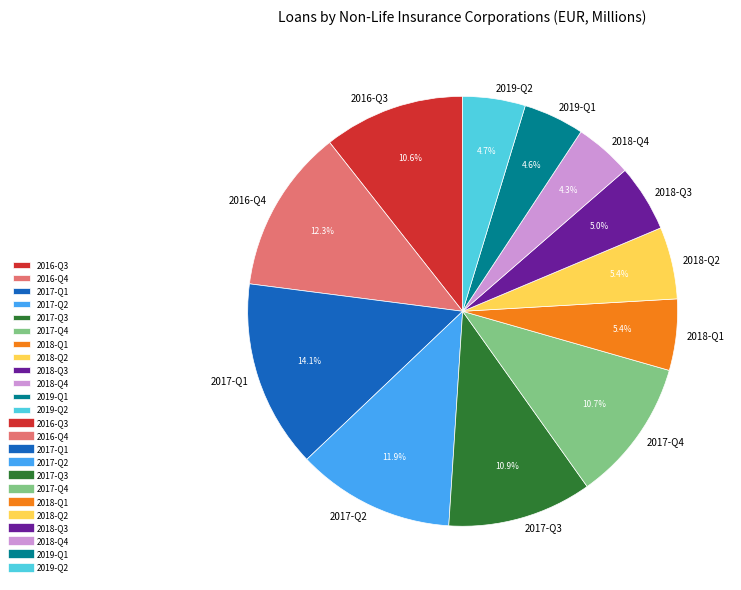

Approximately how many times larger is the value at 2017-Q1 compared to 2017-Q3?

1.3